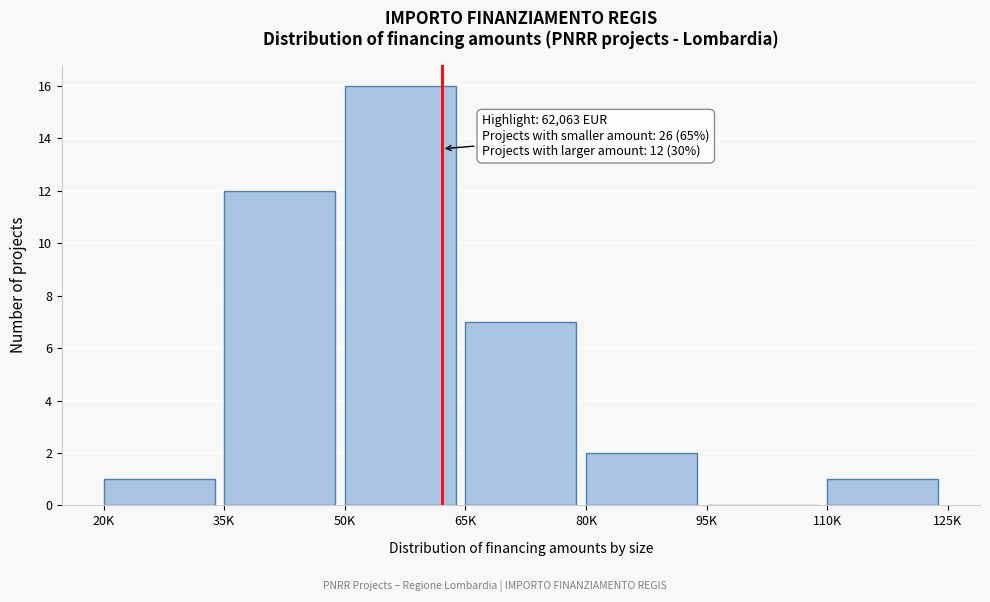

Reading right to left, list all the values displayed in this chart.

110K=1	95K=0	80K=2	65K=7	50K=16	35K=12	20K=1